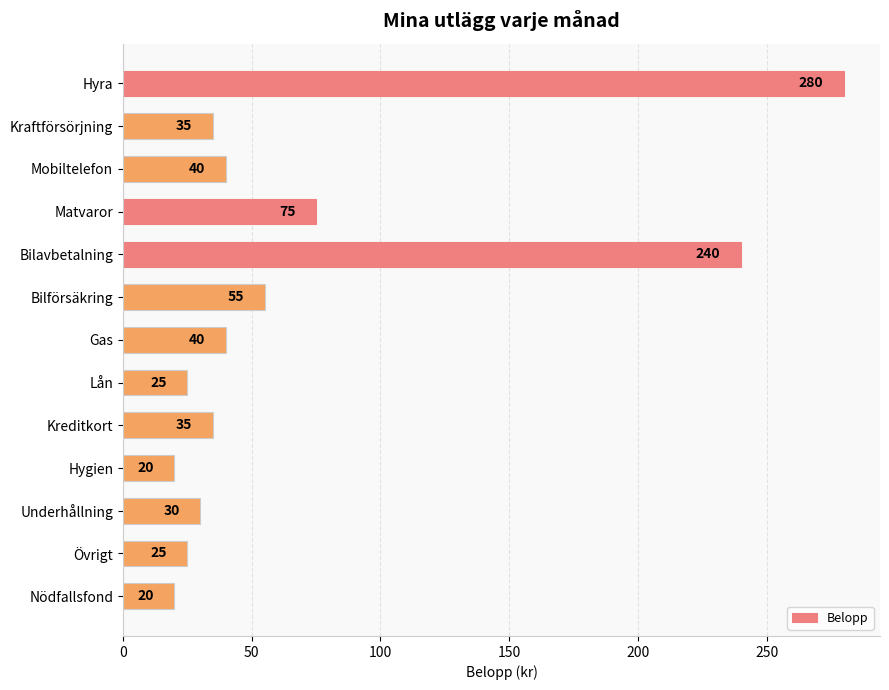

Reading bottom to top, list all the values displayed in this chart.

Nödfallsfond=20	Övrigt=25	Underhållning=30	Hygien=20	Kreditkort=35	Lån=25	Gas=40	Bilförsäkring=55	Bilavbetalning=240	Matvaror=75	Mobiltelefon=40	Kraftförsörjning=35	Hyra=280